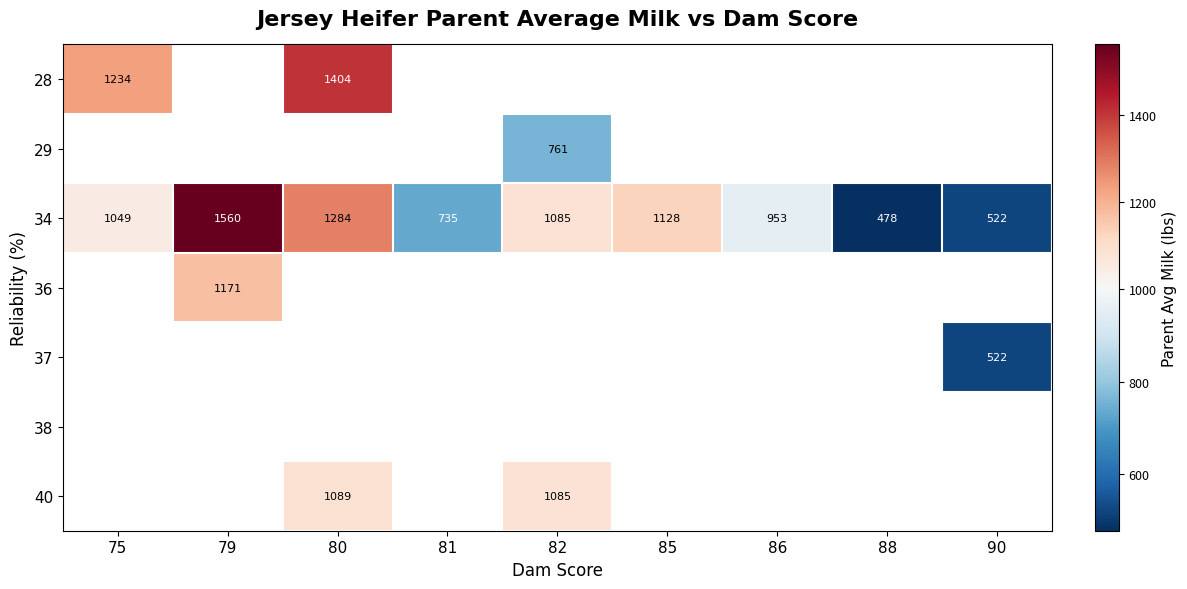

What is the difference between the maximum and minimum values in the 34 series?

1082